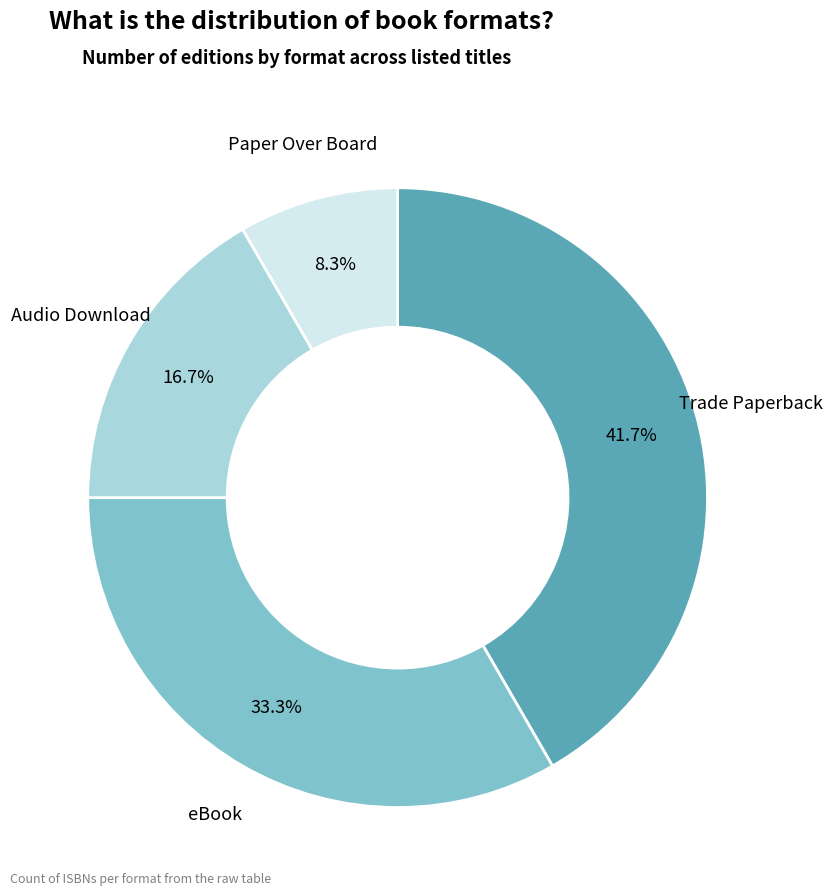

Is there any slice that represents more than half of the pie?

No